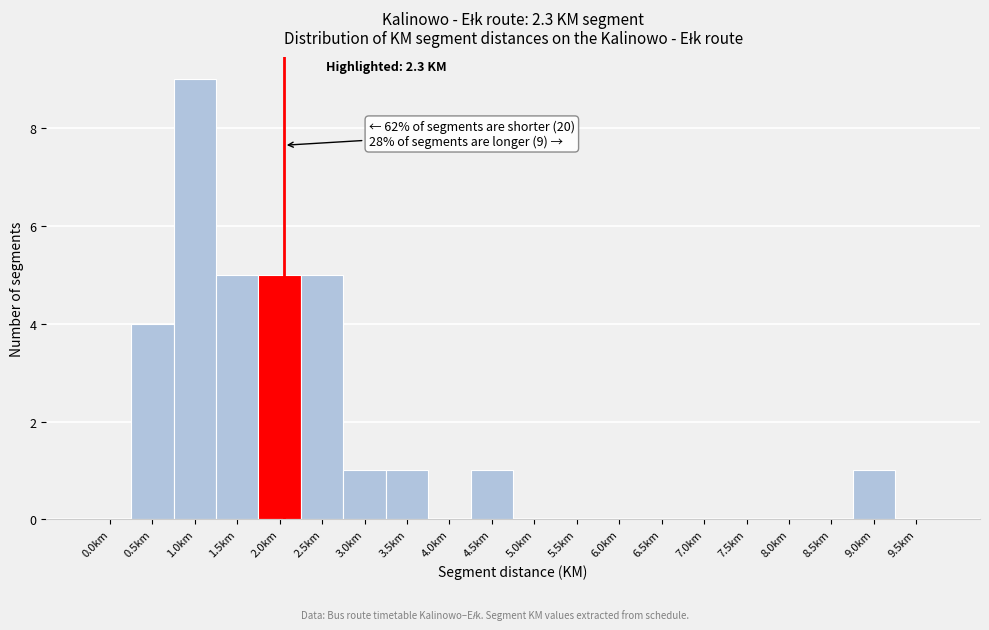

Reading left to right, what are all the values shown in this chart?

0.0km=0	0.5km=4	1.0km=9	1.5km=5	2.0km=5	2.5km=5	3.0km=1	3.5km=1	4.0km=0	4.5km=1	5.0km=0	5.5km=0	6.0km=0	6.5km=0	7.0km=0	7.5km=0	8.0km=0	8.5km=0	9.0km=1	9.5km=0